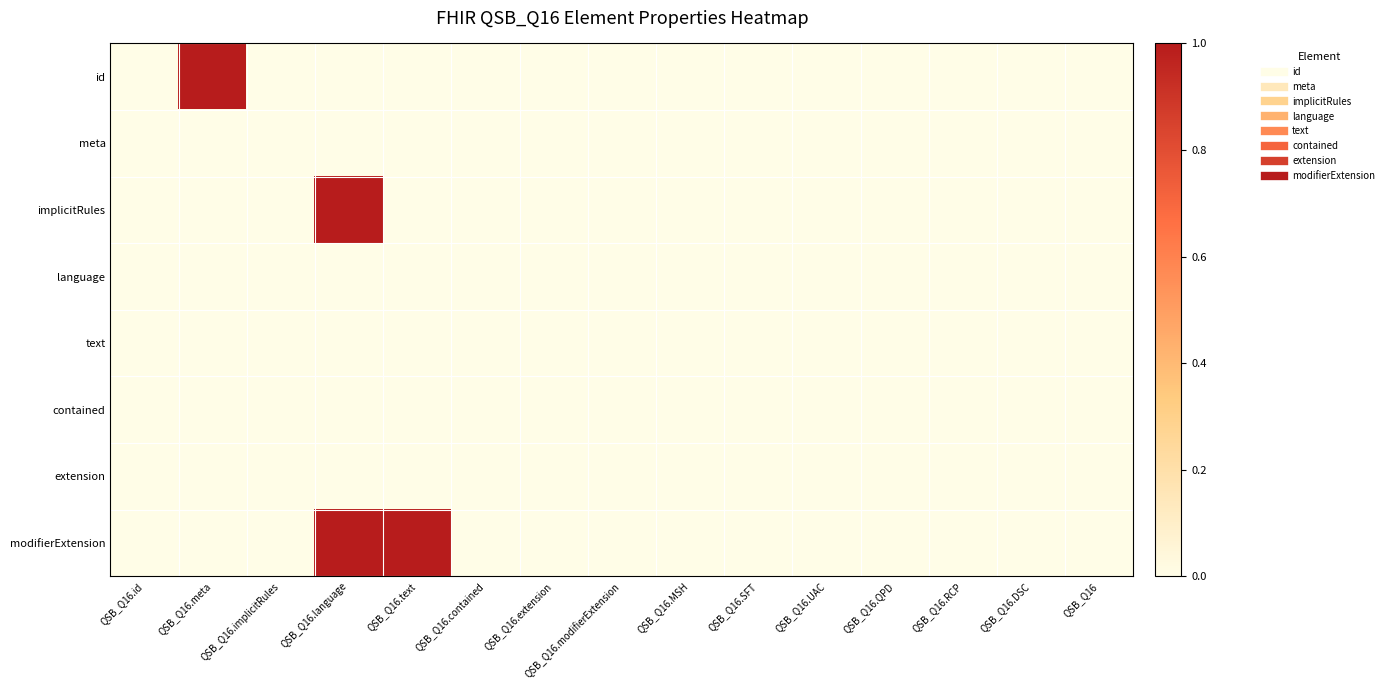

What is the maximum value shown in the chart?

1